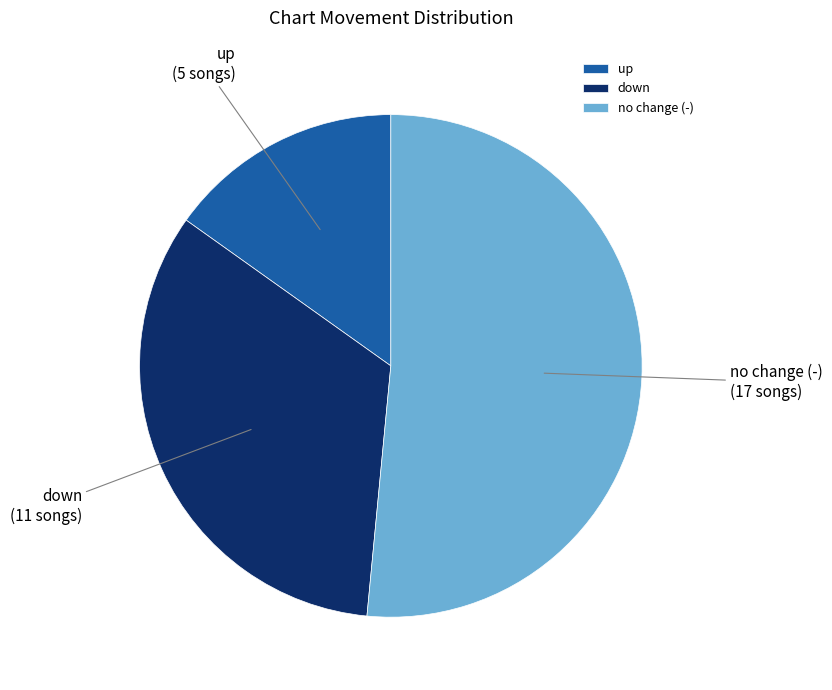

Is it true that down is 39% of the pie?

False